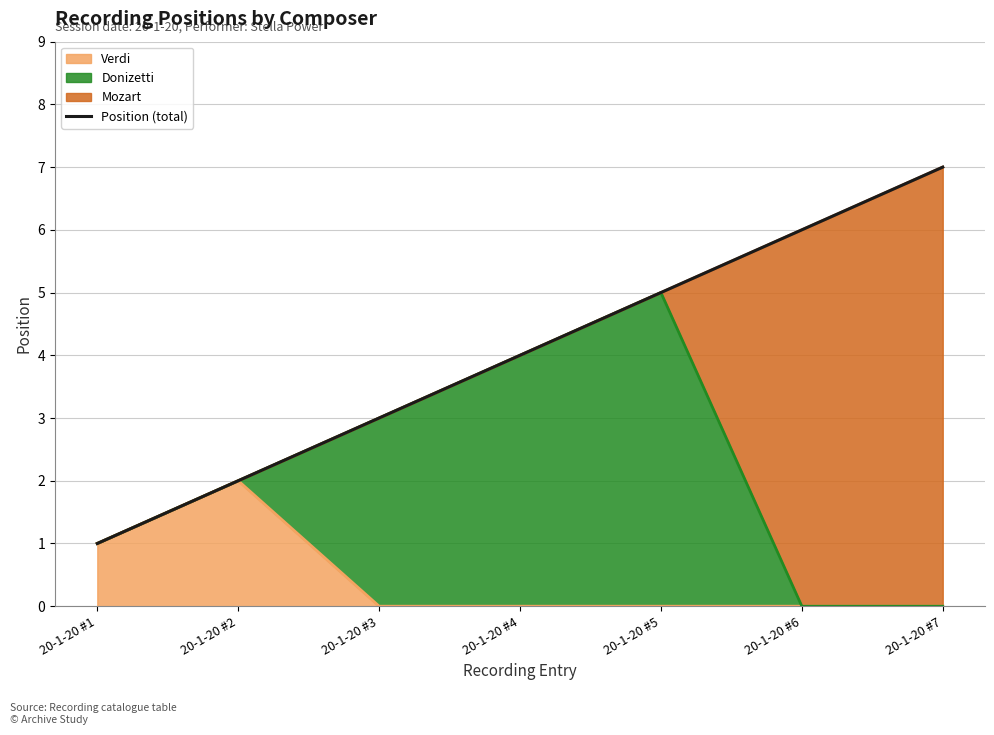

True or false: Position (total) and Verdi (line) intersect in this chart.

False